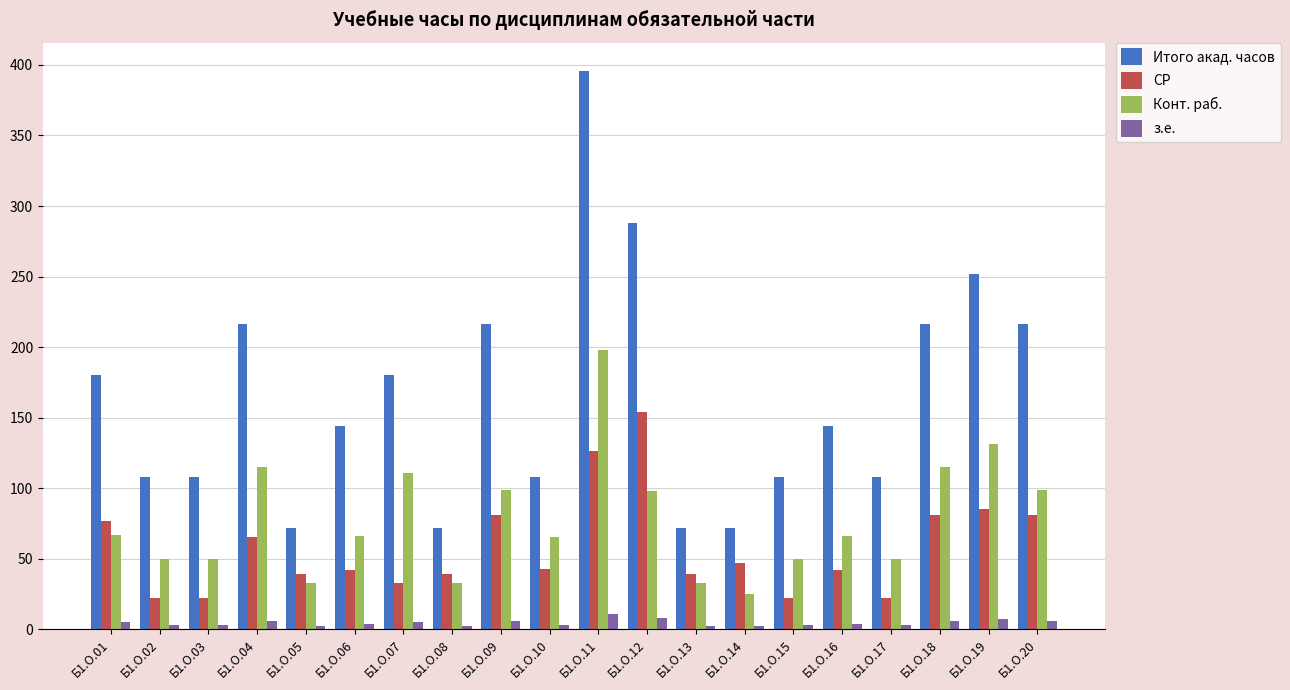

What are all the series names shown in the legend?

Итого акад. часов, СР, Конт. раб., з.е.